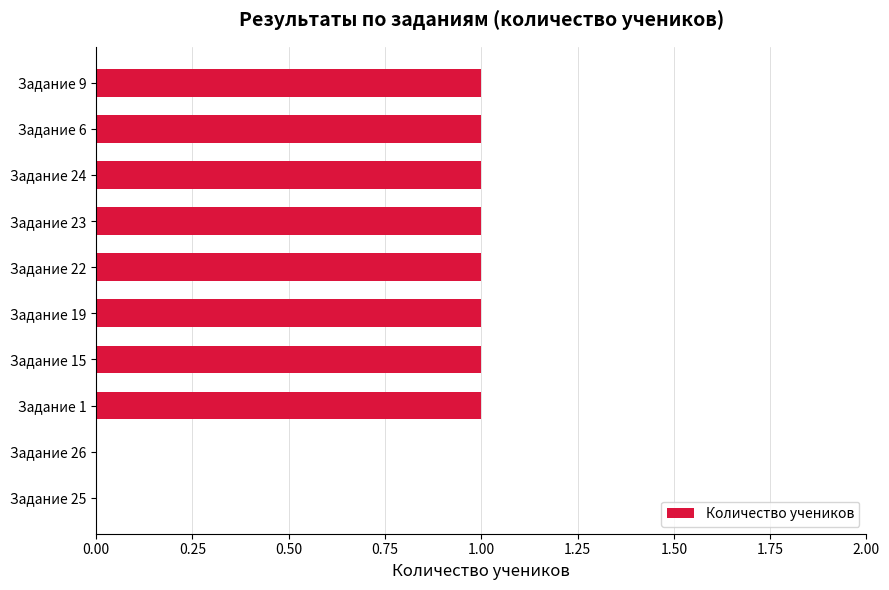

The value at Задание 19 is 1. True or false?

True